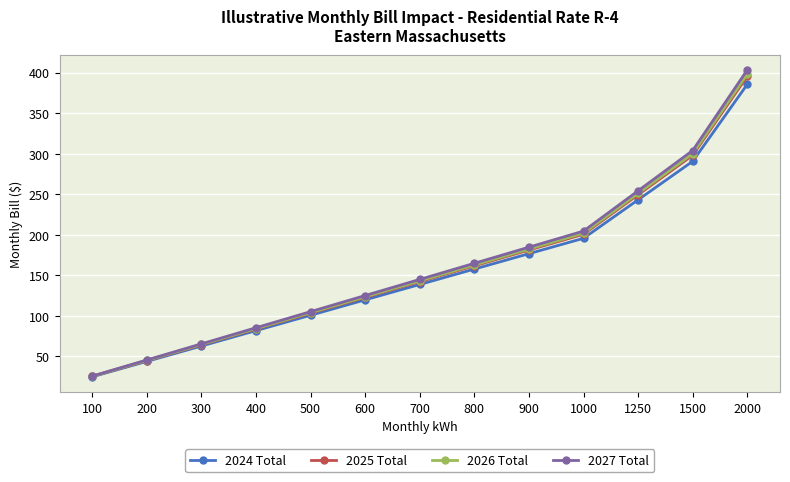

At how many categories does at least one series exceed 115?

8